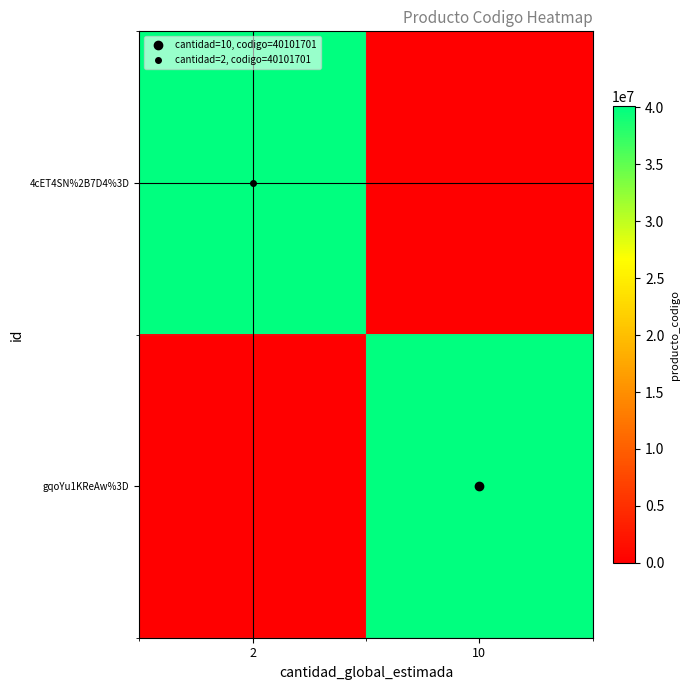

How many series are shown in this chart?

2